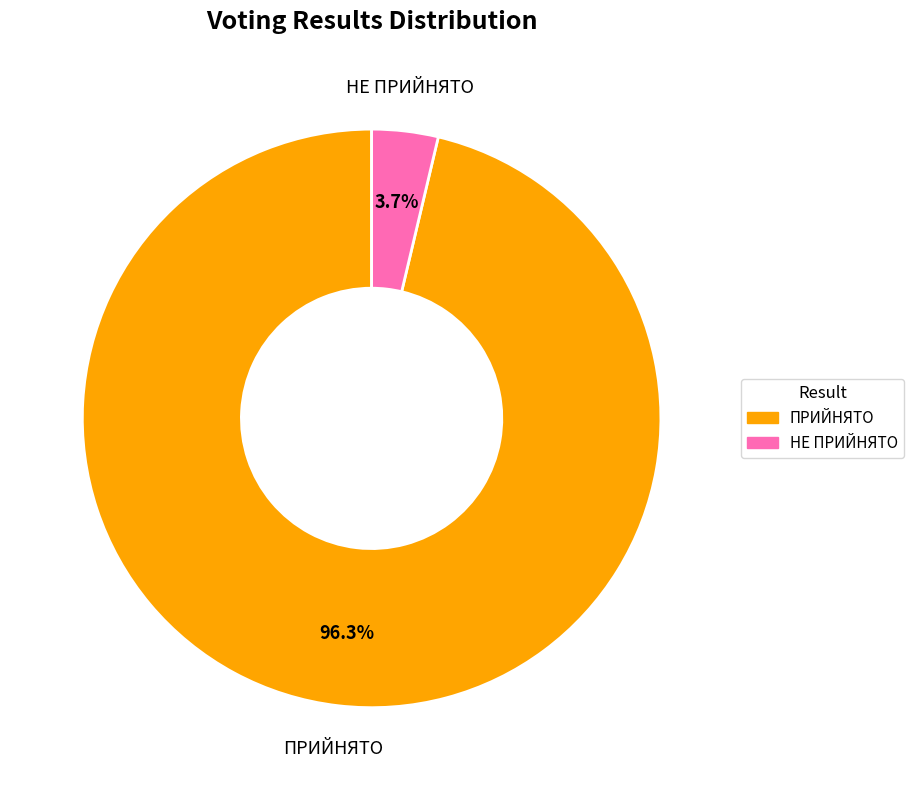

What percentage is NOT represented by НЕ ПРИЙНЯТО?

96.3%